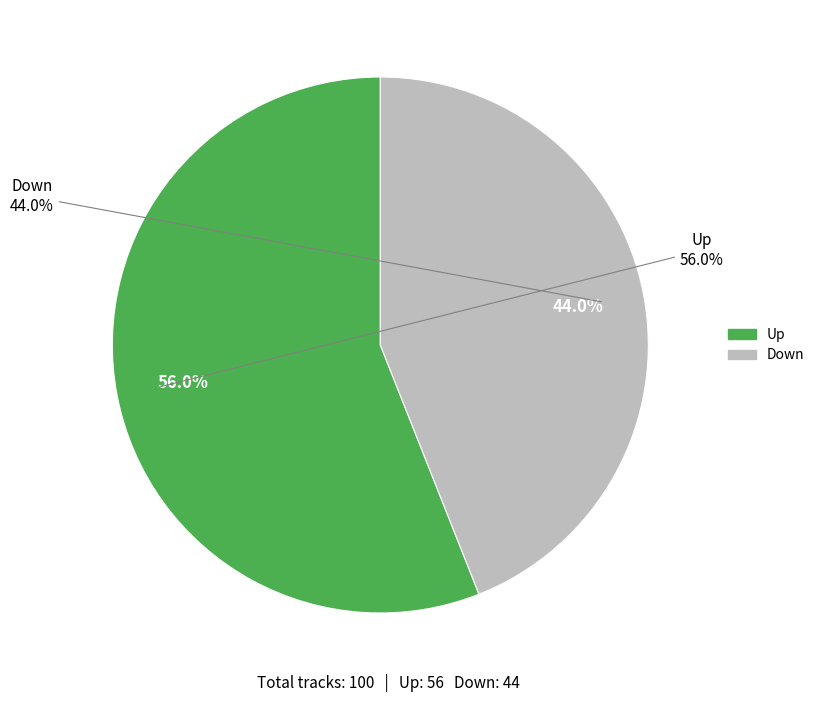

What is the ratio of the value at up to the value at down?

1.3